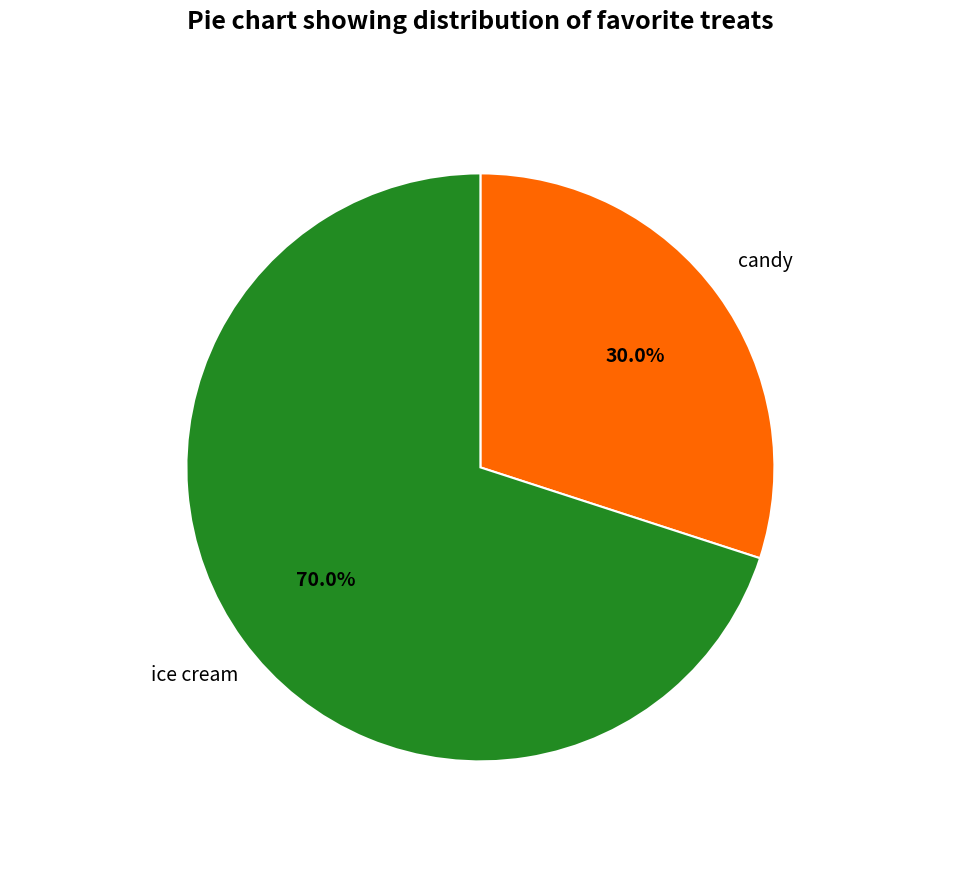

Which slice is the largest?

ice cream